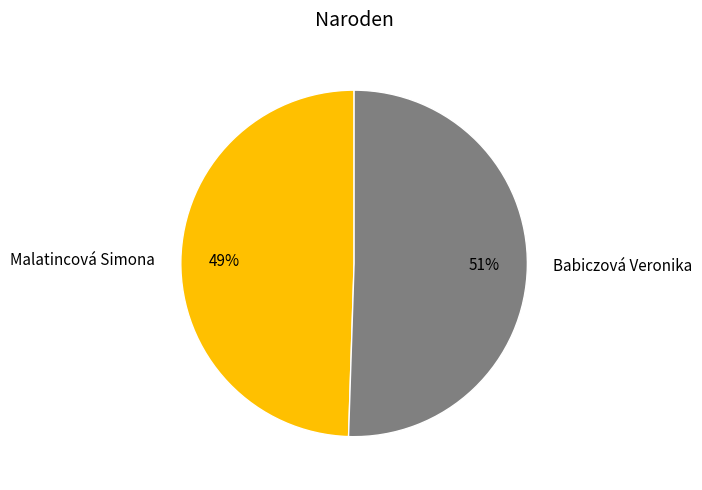

Rank the categories by value from highest to lowest.

Babiczová Veronika, Malatincová Simona